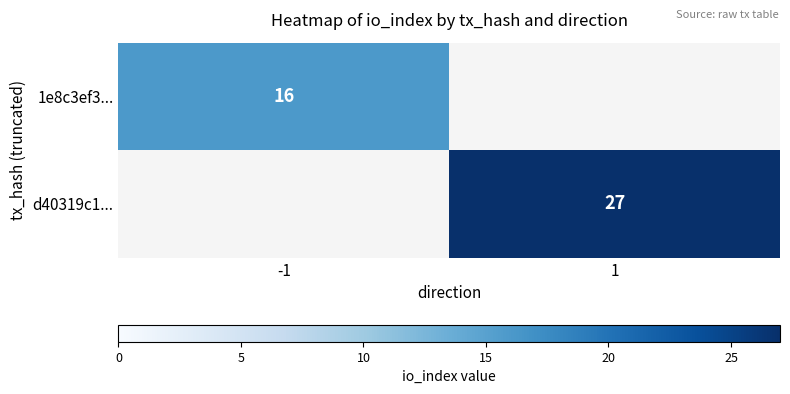

Is the value of d40319c1... at 1 greater than the value of 1e8c3ef3... at -1?

Yes